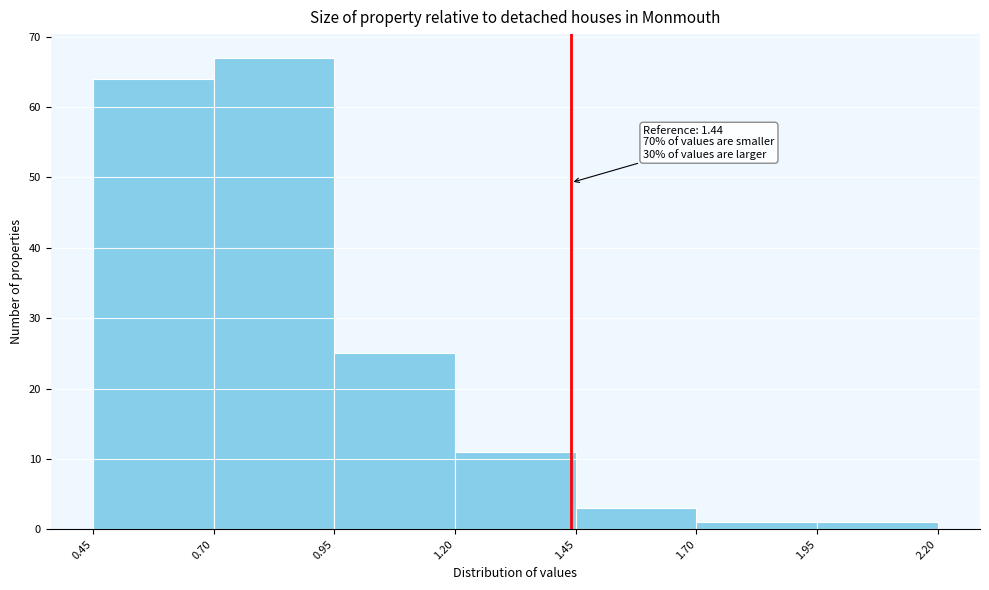

Over which range of the x-axis is the bar tallest?

0.70 to 0.95